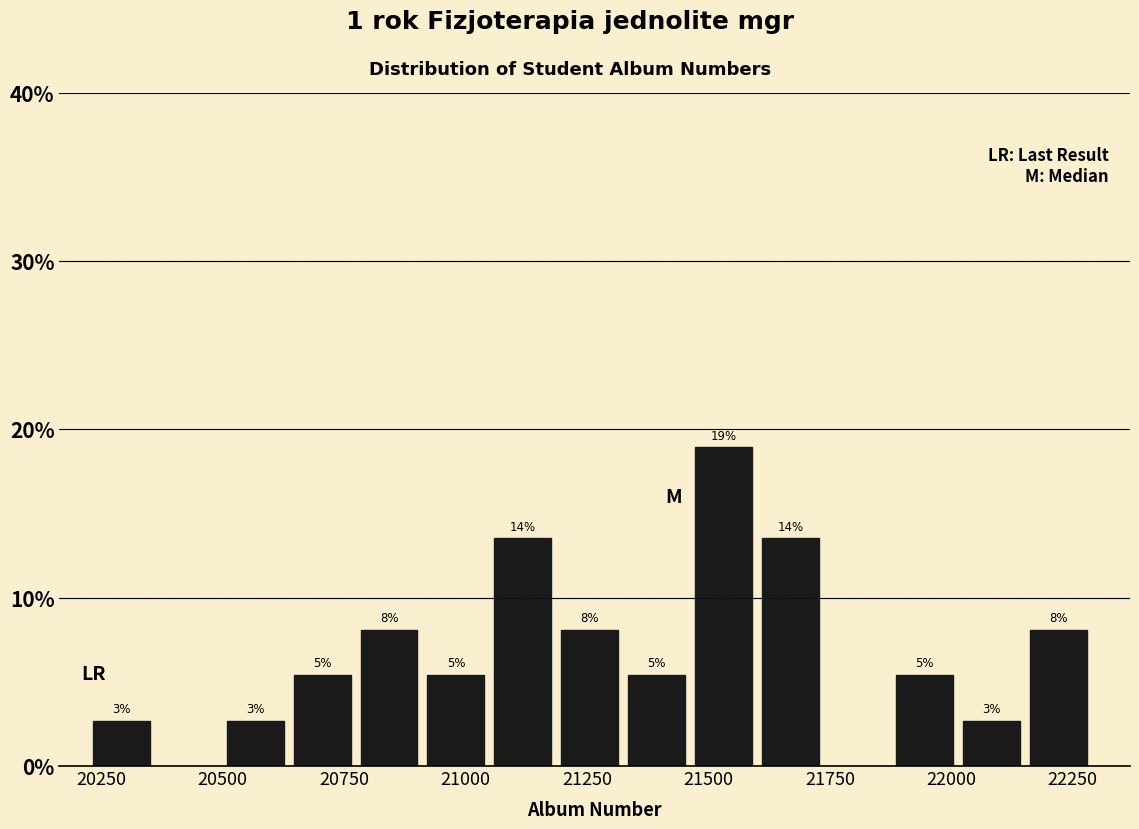

Read against the x-axis, roughly where is the centre of the tallest bar?

21550